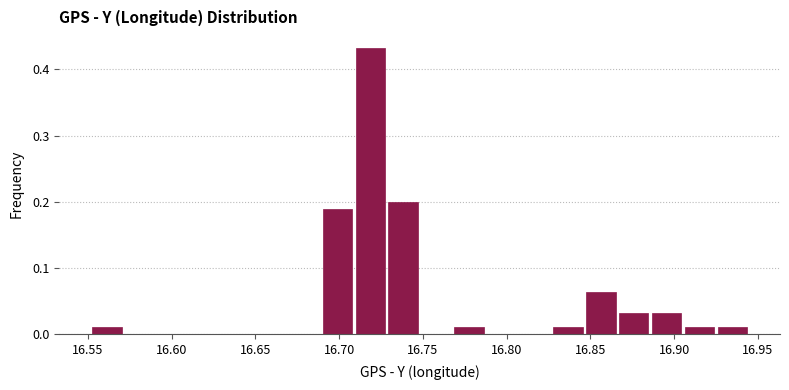

Around what value on the x-axis is the tallest bar? Give the approximate position of its centre, as read against the axis.

16.720